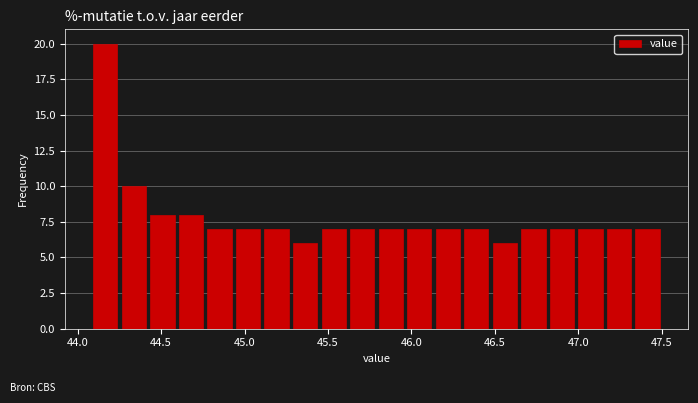

Read against the x-axis, roughly where is the centre of the tallest bar?

44.15